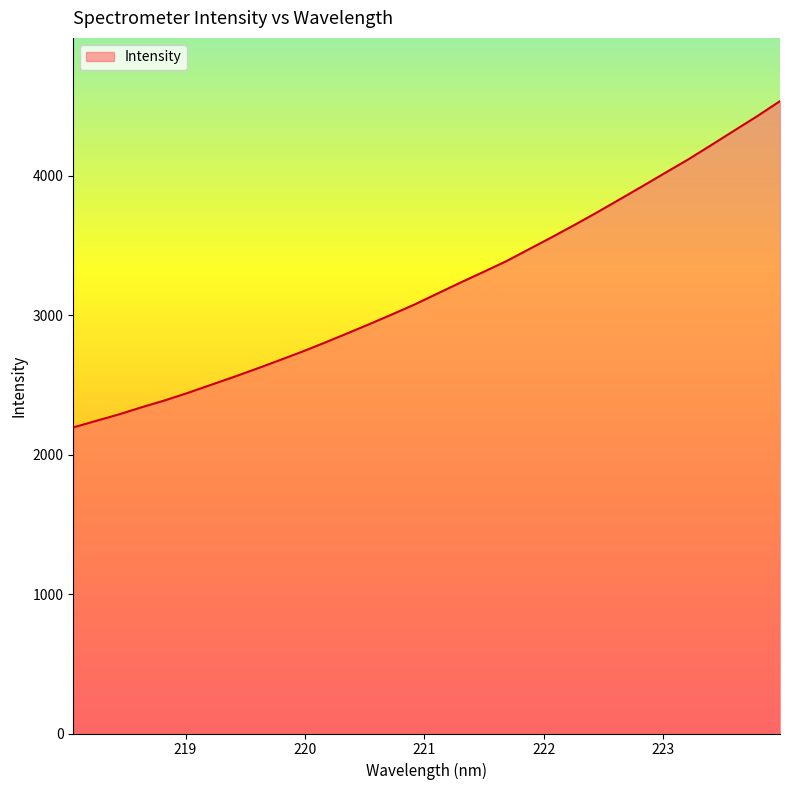

How many lines are shown in the chart?

1